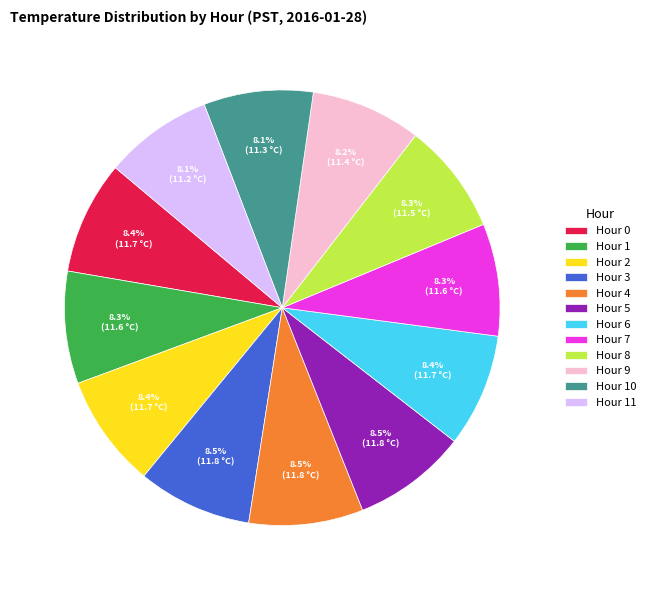

Approximately how many times larger is the value at Hour 3 compared to Hour 0?

1.0